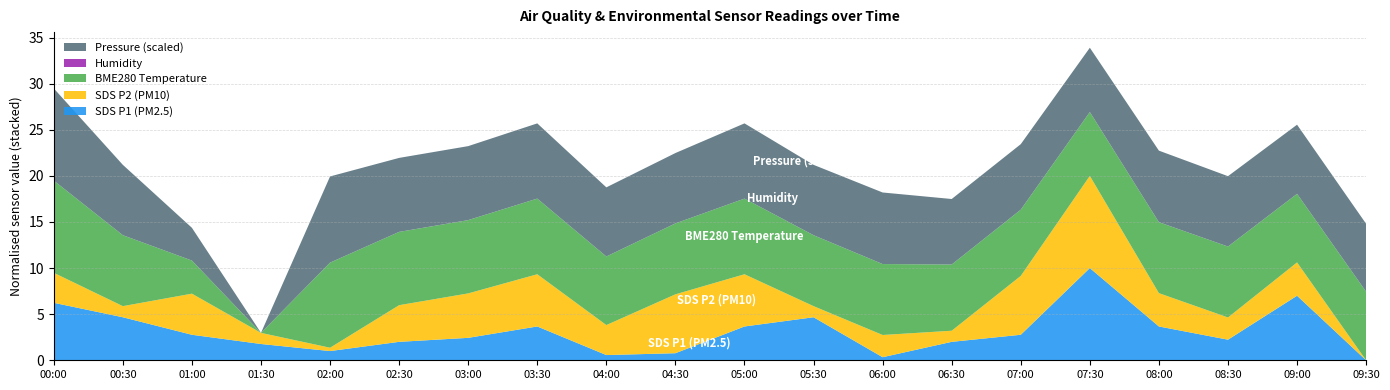

The value of SDS P1 (PM2.5) at 08:00 is 2.4. True or false?

False